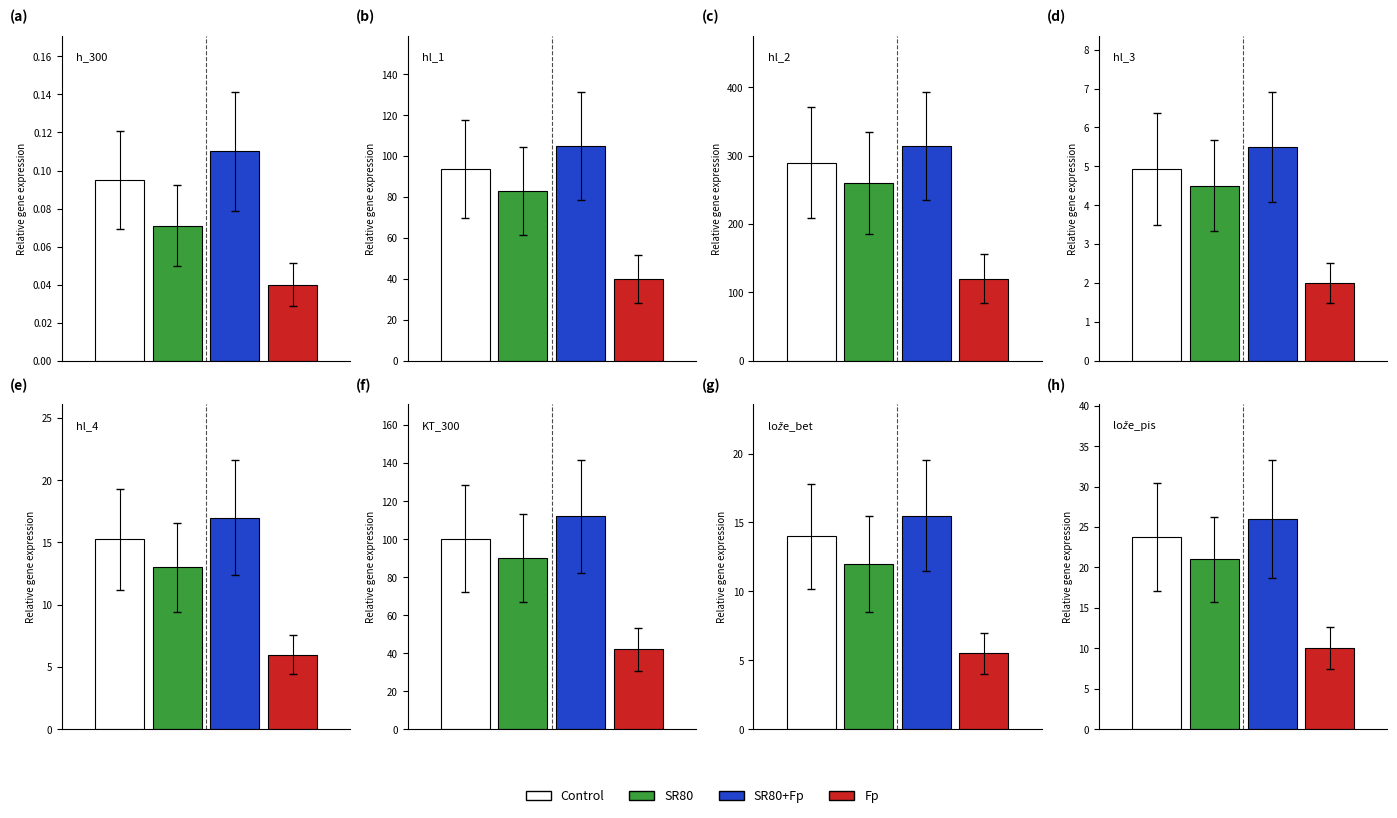

At which label does Control reach its minimum?

h_300